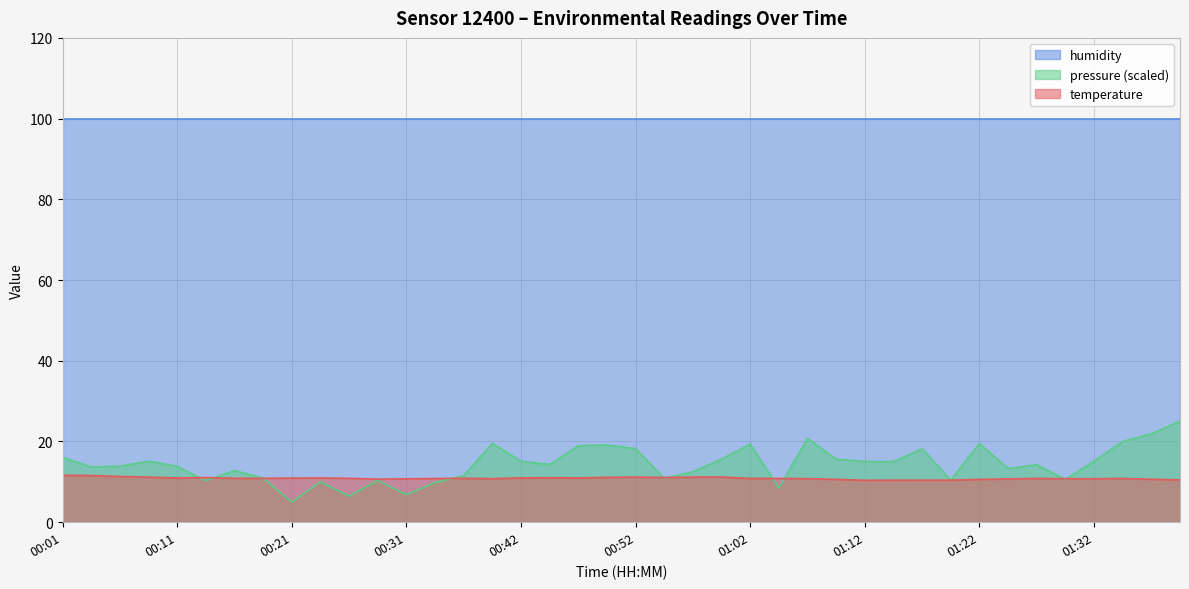

Where do temperature and pressure_norm first cross each other?

00:11 and 00:14